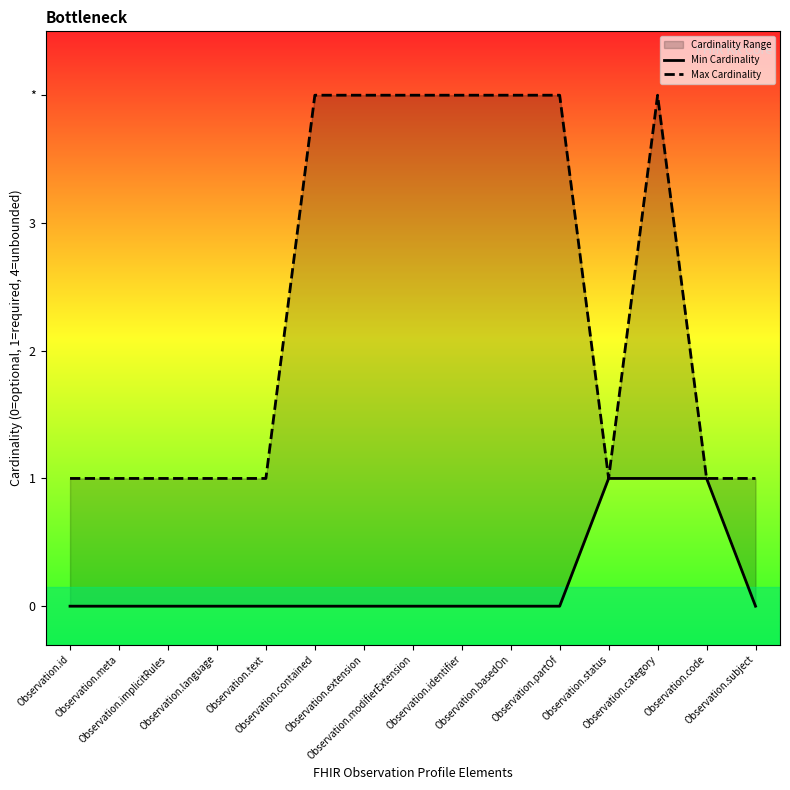

Is it true that Max Cardinality equals 2 at Observation.status?

False